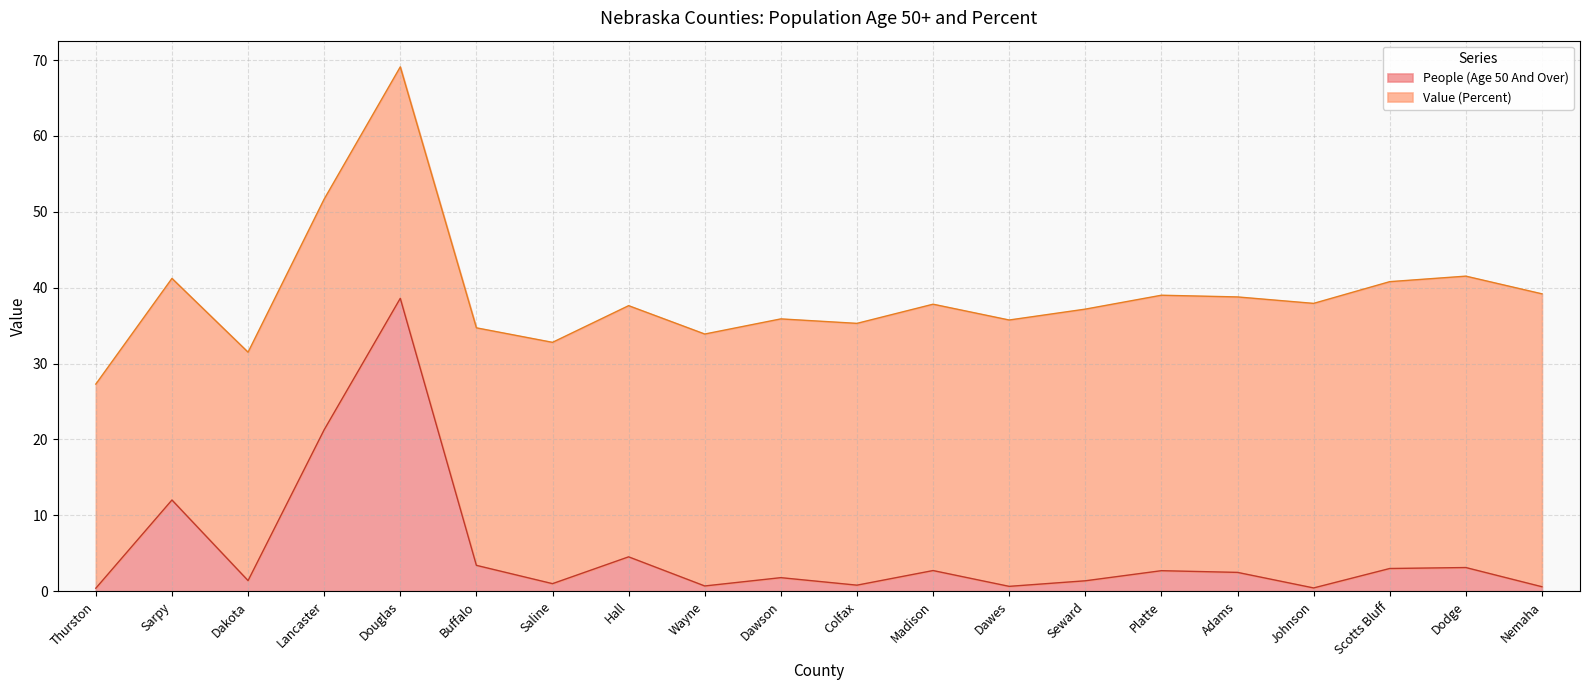

Which category has the highest value in the People (Age 50 And Over) series?

Douglas